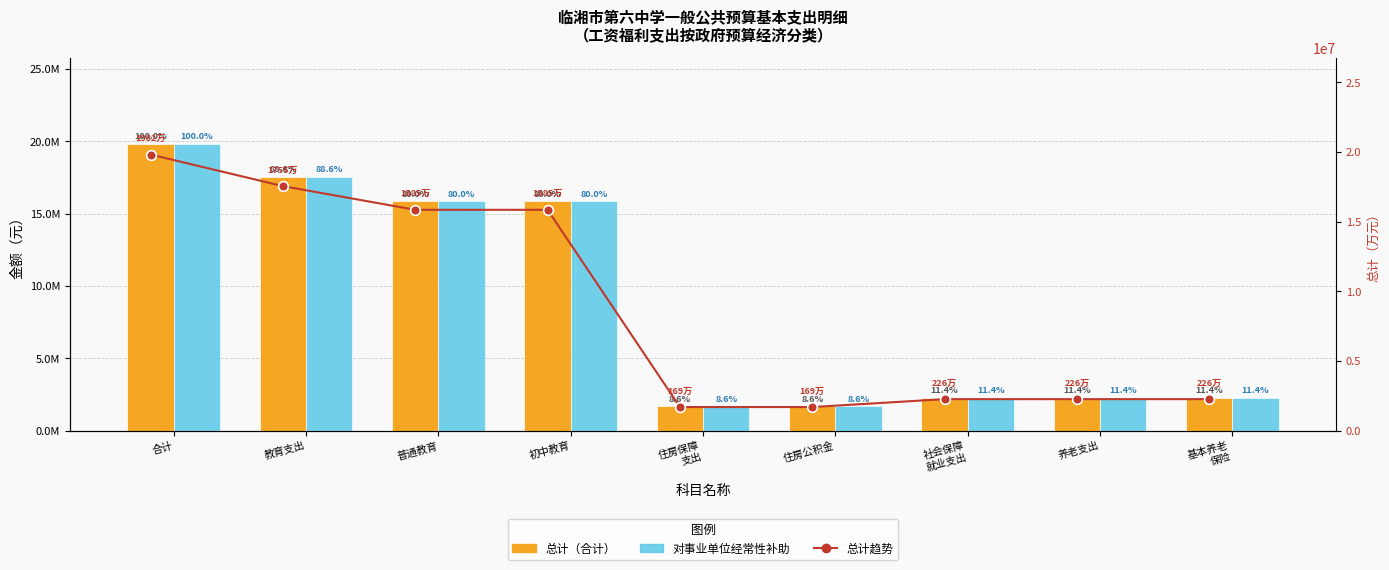

What is the label of the 3rd bar from the left?

普通教育